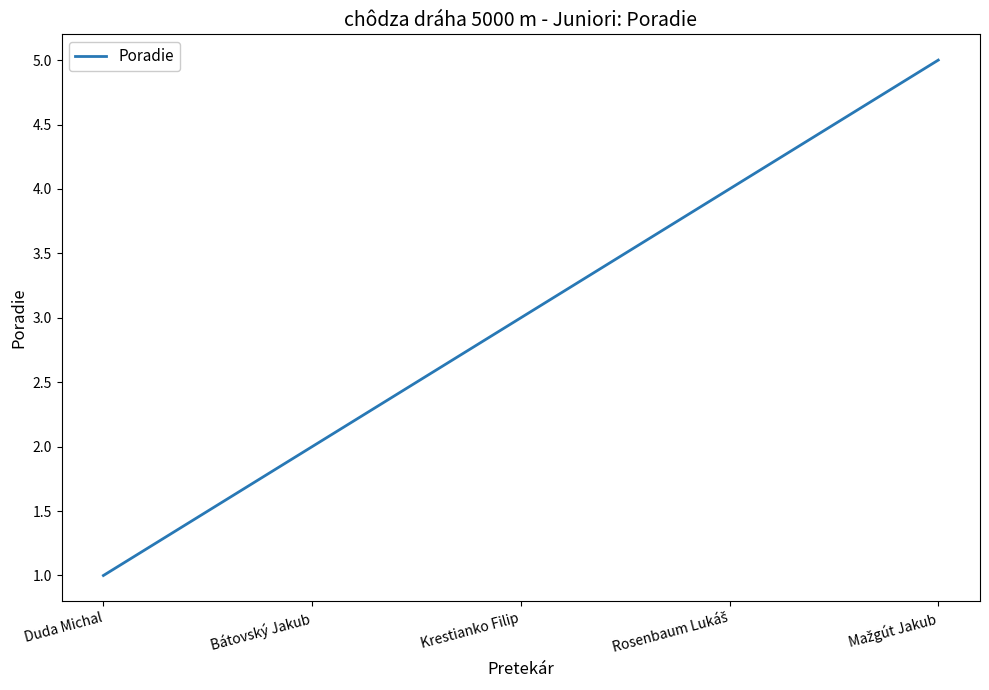

How many lines are shown in the chart?

1